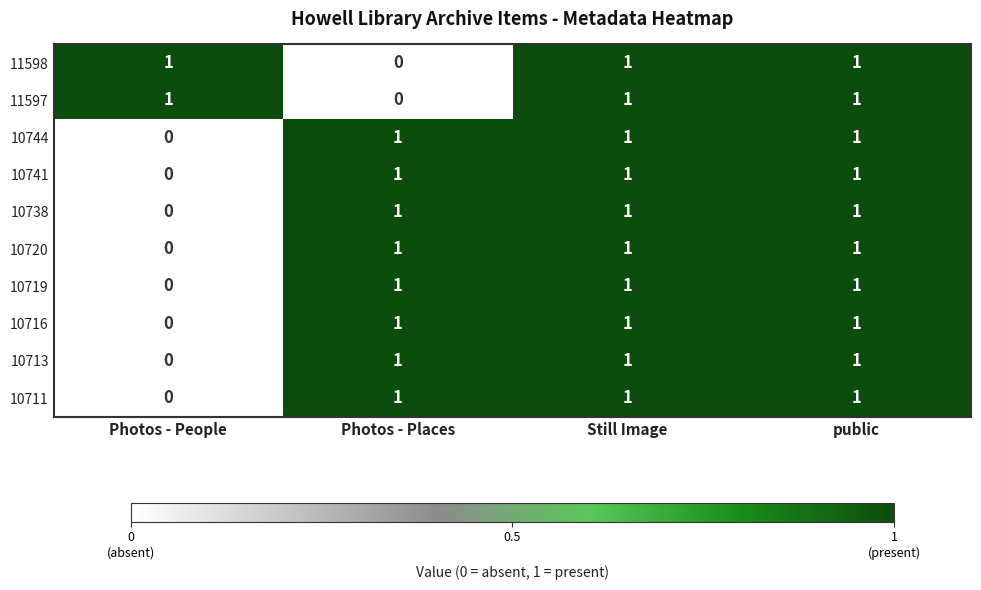

How many series are shown in this chart?

10